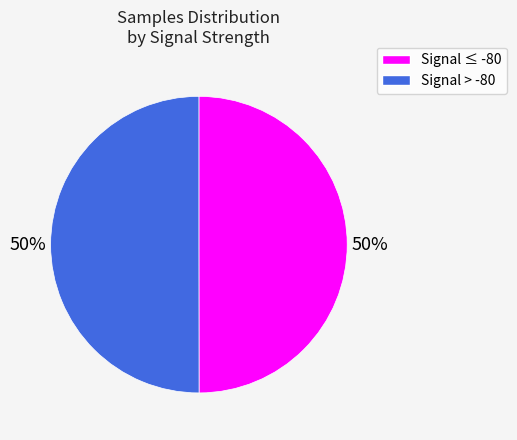

How many slices are in this pie chart?

2